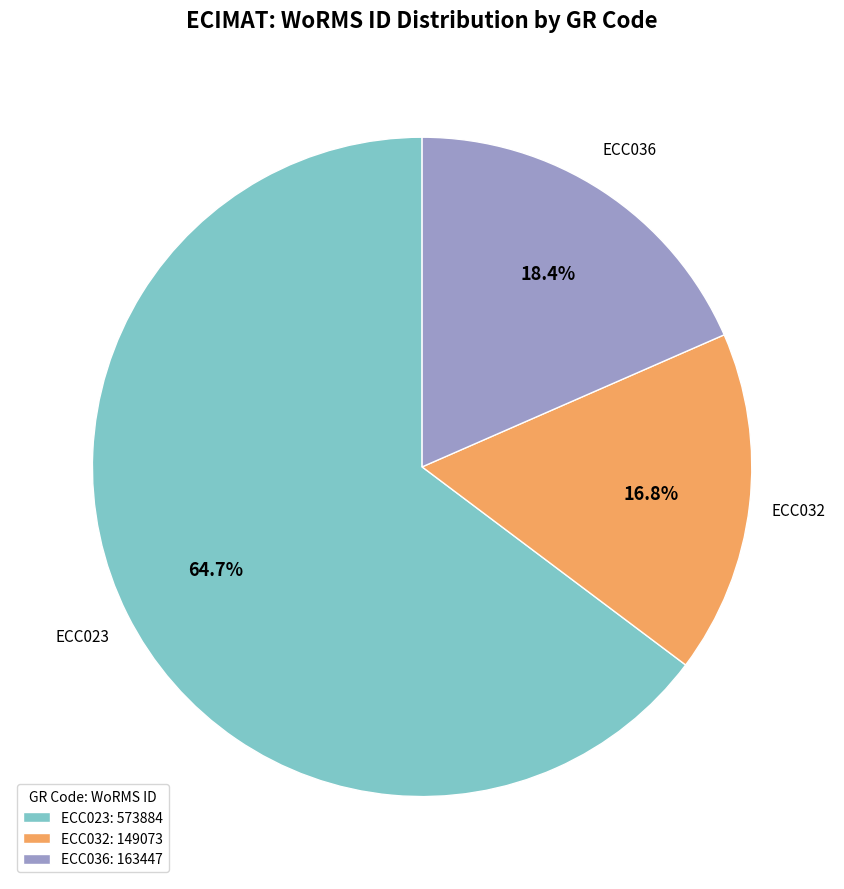

What percentage is NOT represented by ECC032?

83.2%